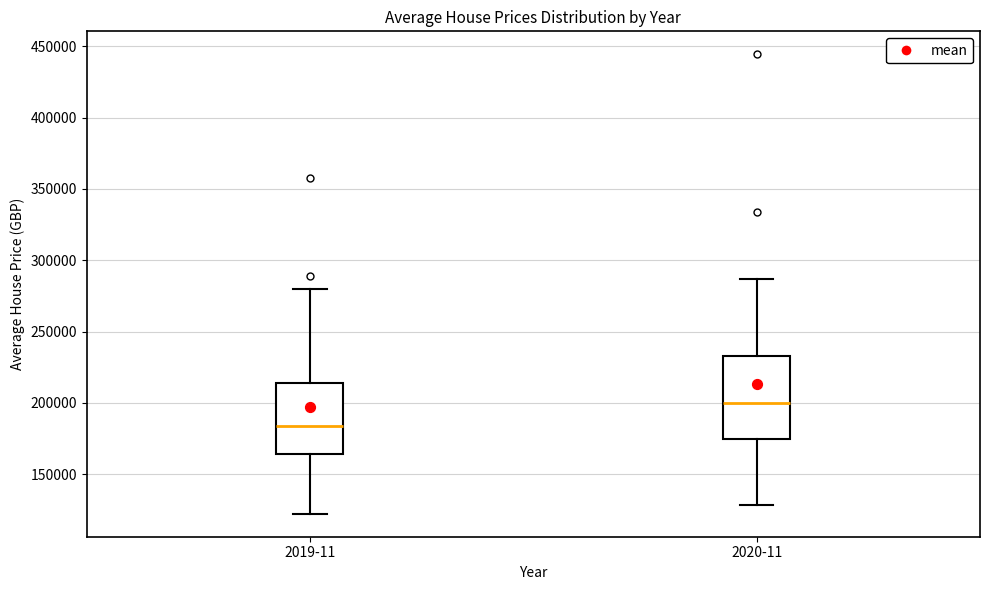

Which box is the tallest, from its lower edge to its upper edge?

2020-11